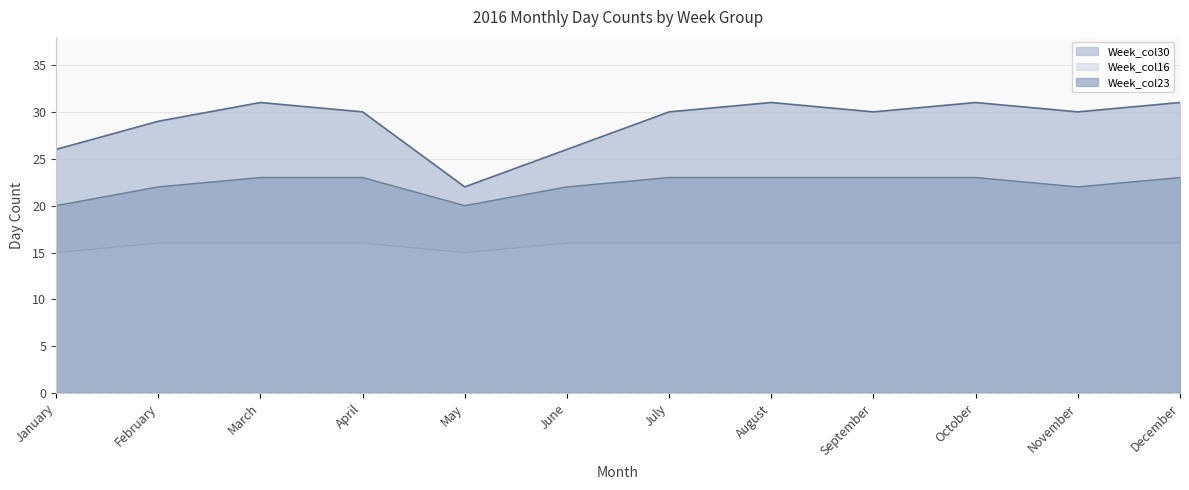

Does the chart display data point markers on the line(s)?

No